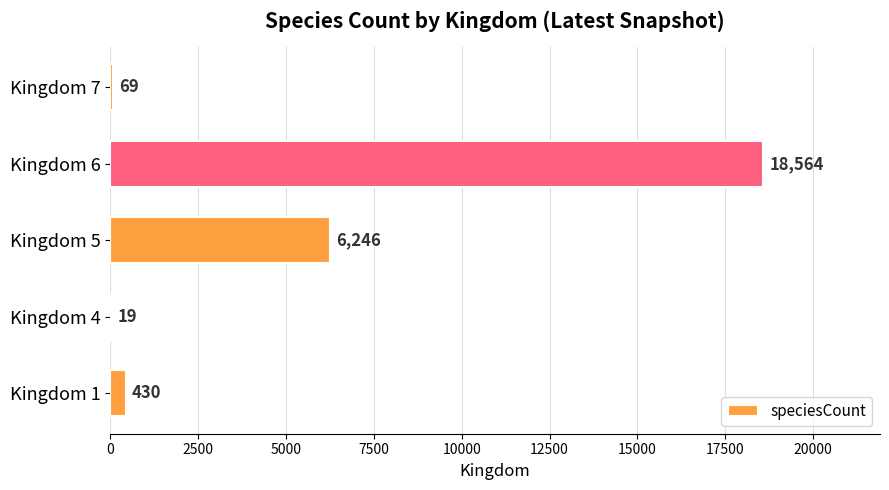

What is the sum of all values?

25328